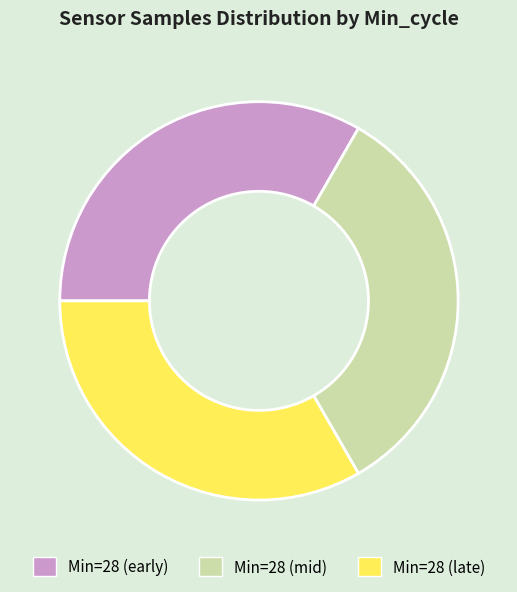

Is the sum of Min=28 (early) and Min=28 (late) greater than half?

Yes